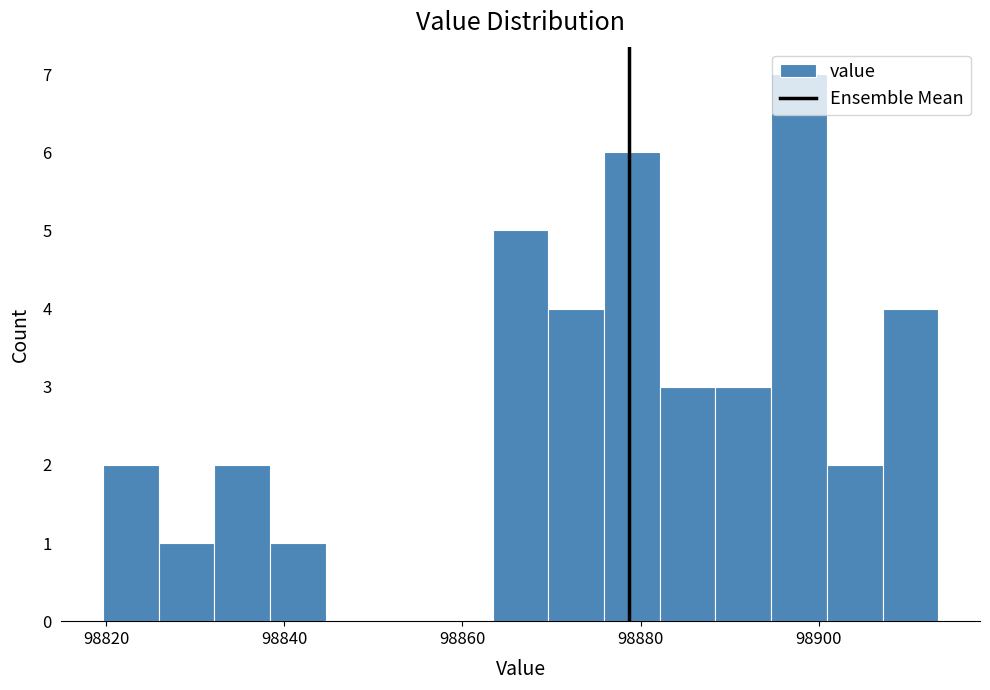

Read against the x-axis, roughly where is the centre of the tallest bar?

98898